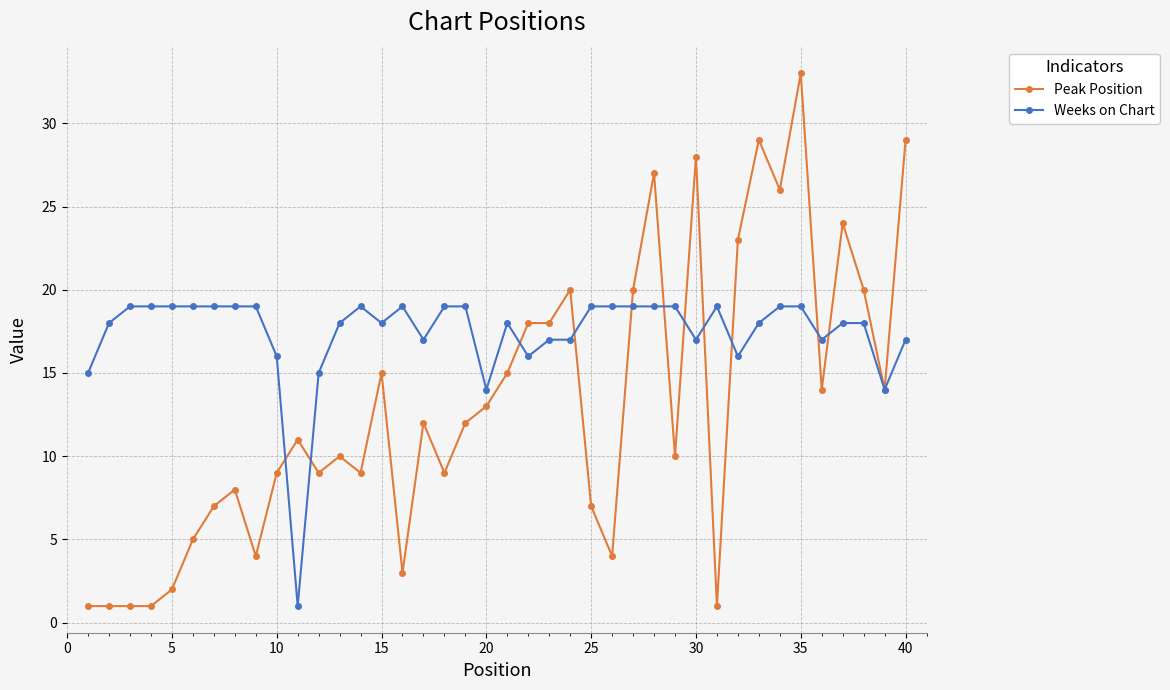

What is the maximum value shown in the chart?

33